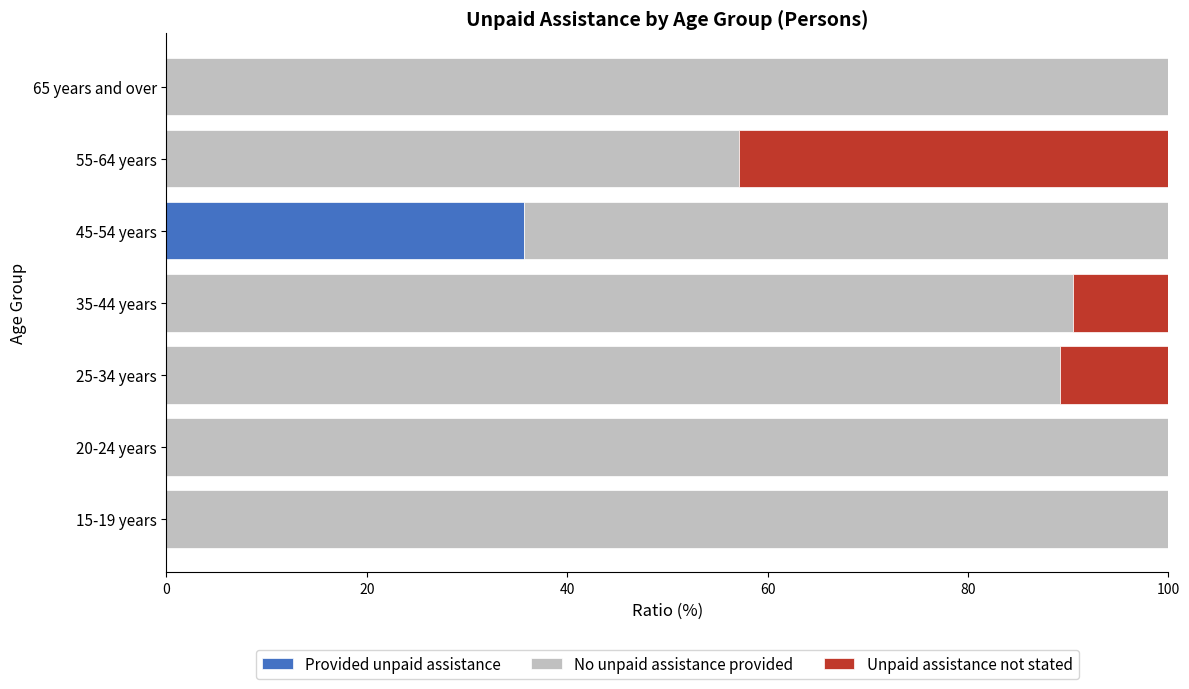

What is the sum of all Provided unpaid assistance values?

35.7